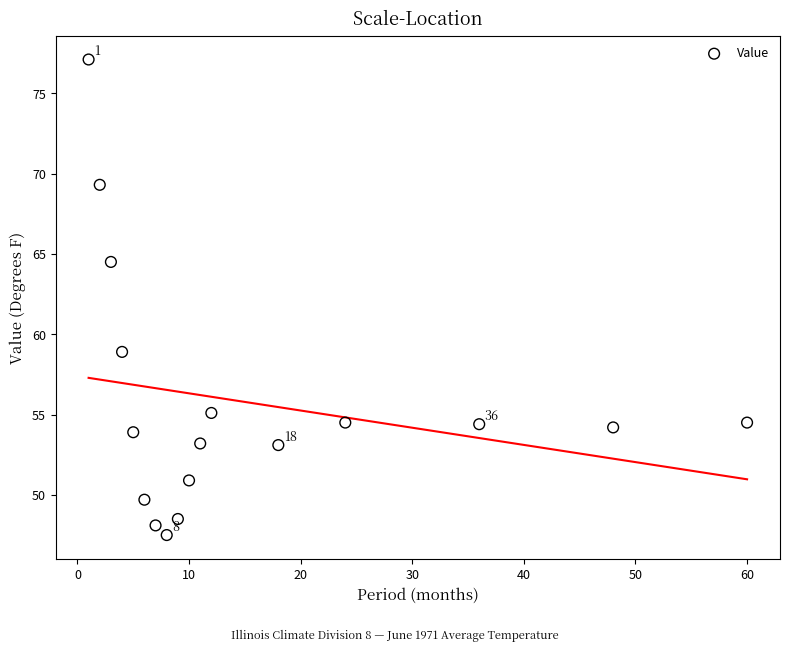

What Y value in the scatter plot is closest to 62?

64.5